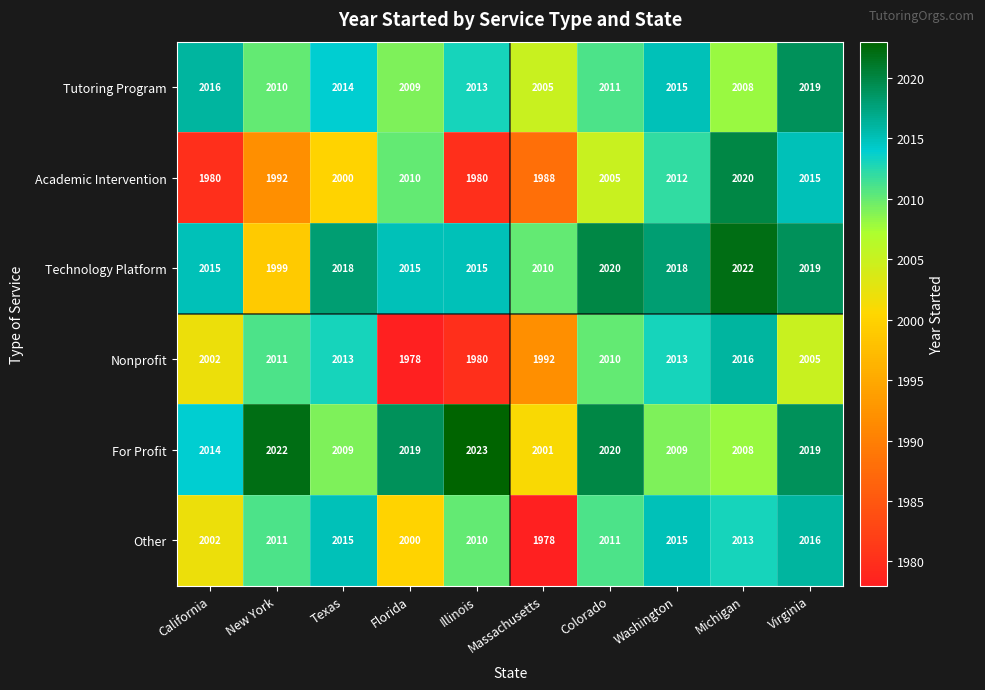

Which series changed the most between California and Michigan?

Academic Intervention